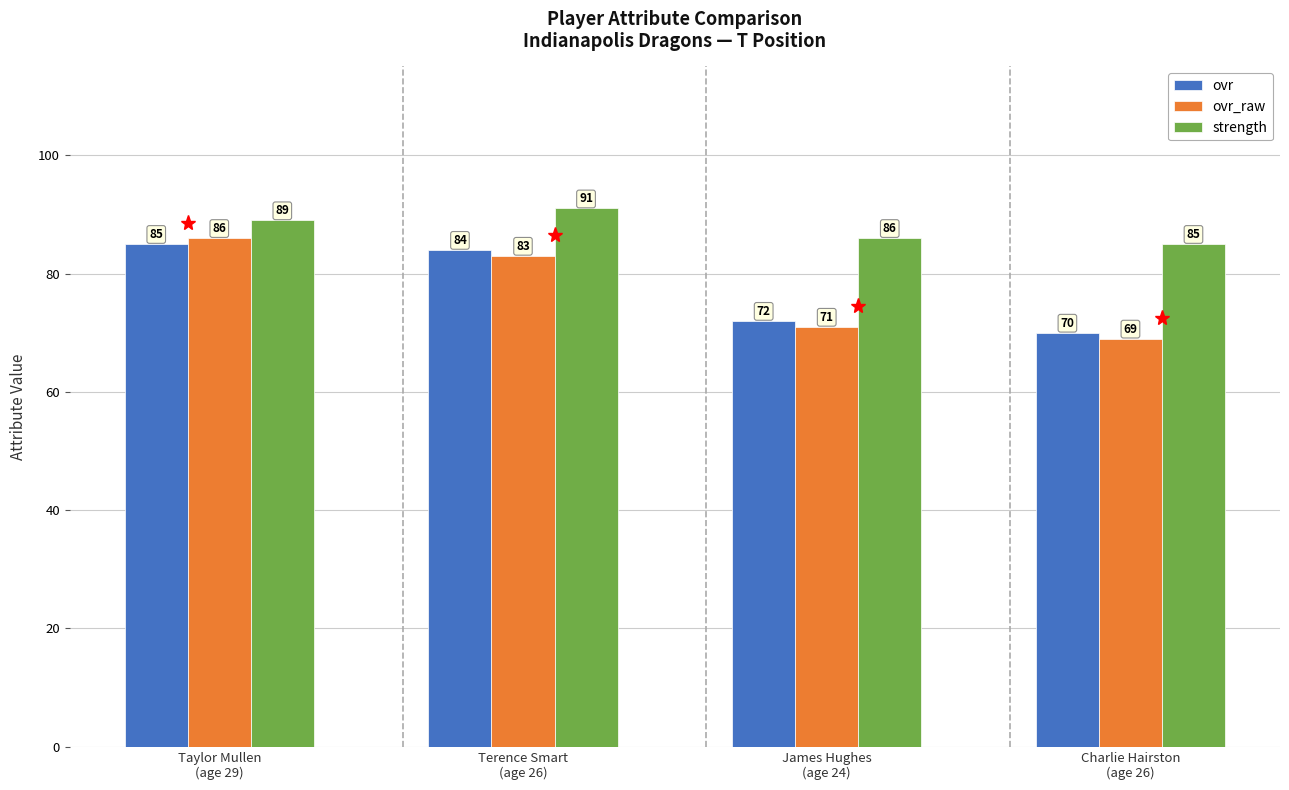

Is it true that ovr_raw equals 19 at Charlie Hairston
(age 26)?

False